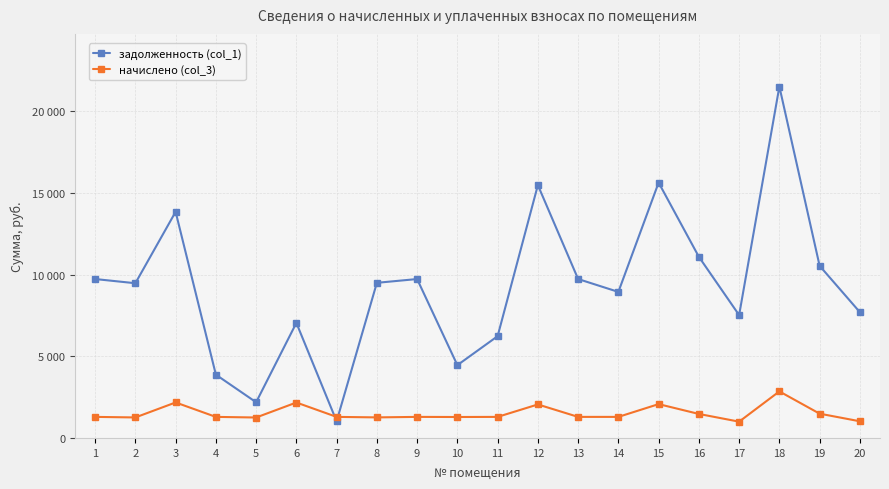

List the labels in order of начислено (col_3) value, smallest first.

17, 20, 5, 2, 8, 10, 1, 4, 7, 9, 11, 13, 14, 16, 19, 12, 15, 6, 3, 18